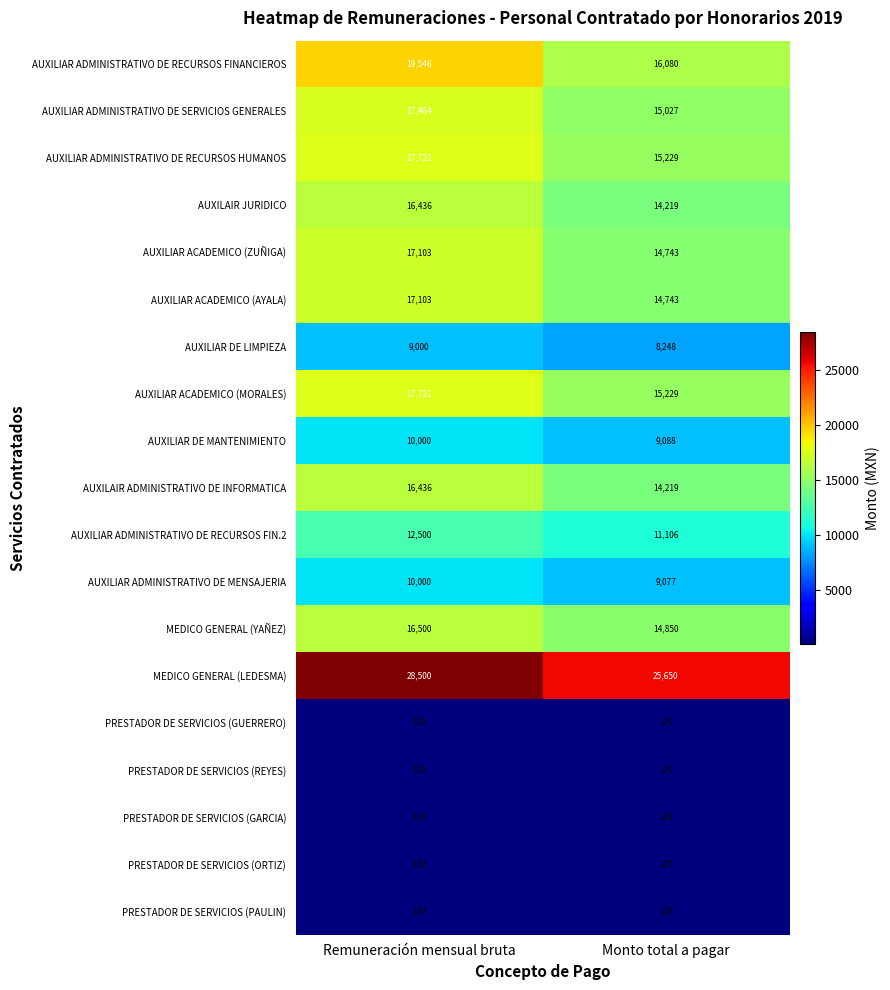

At which category is the sum across all series the highest?

Remuneración mensual bruta